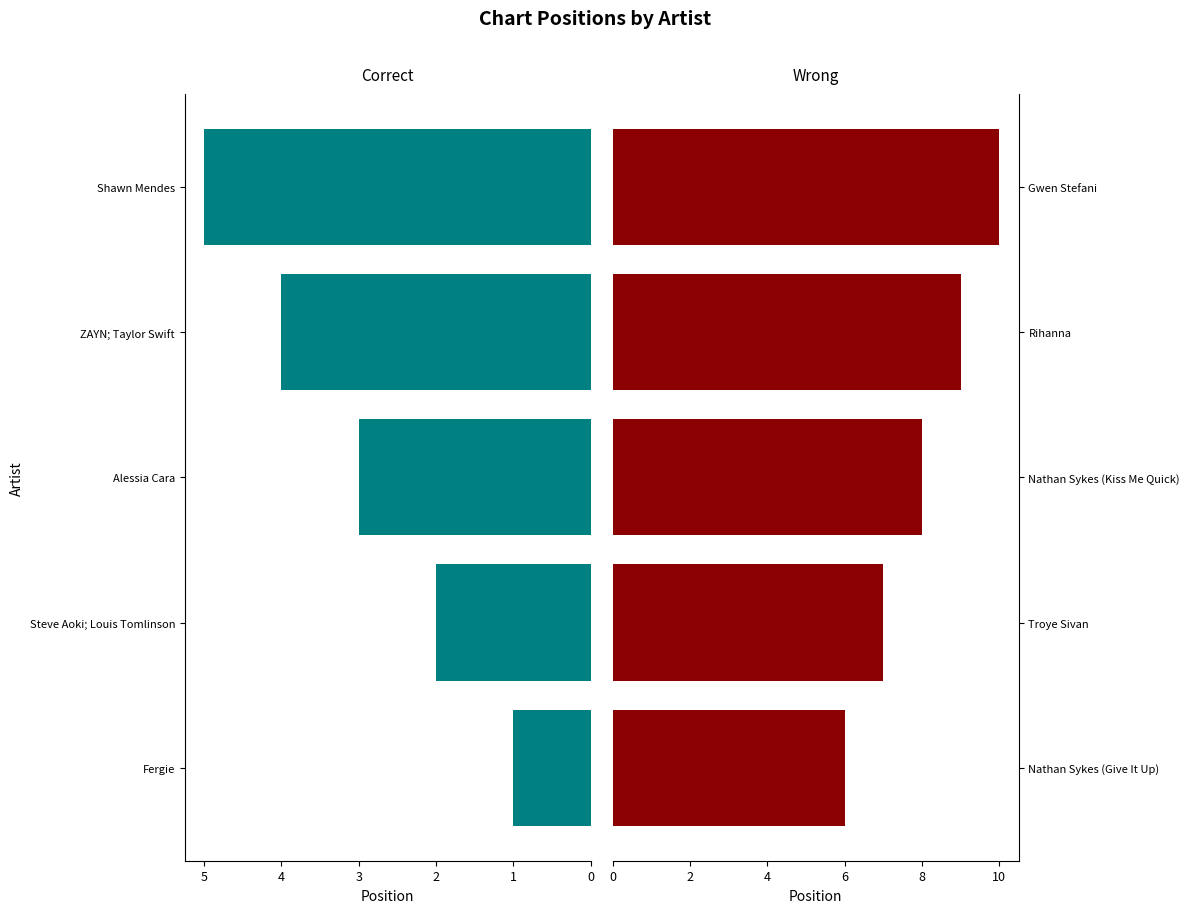

The Wrong series shows 13 at Nathan Sykes (Kiss Me Quick). True or false?

False